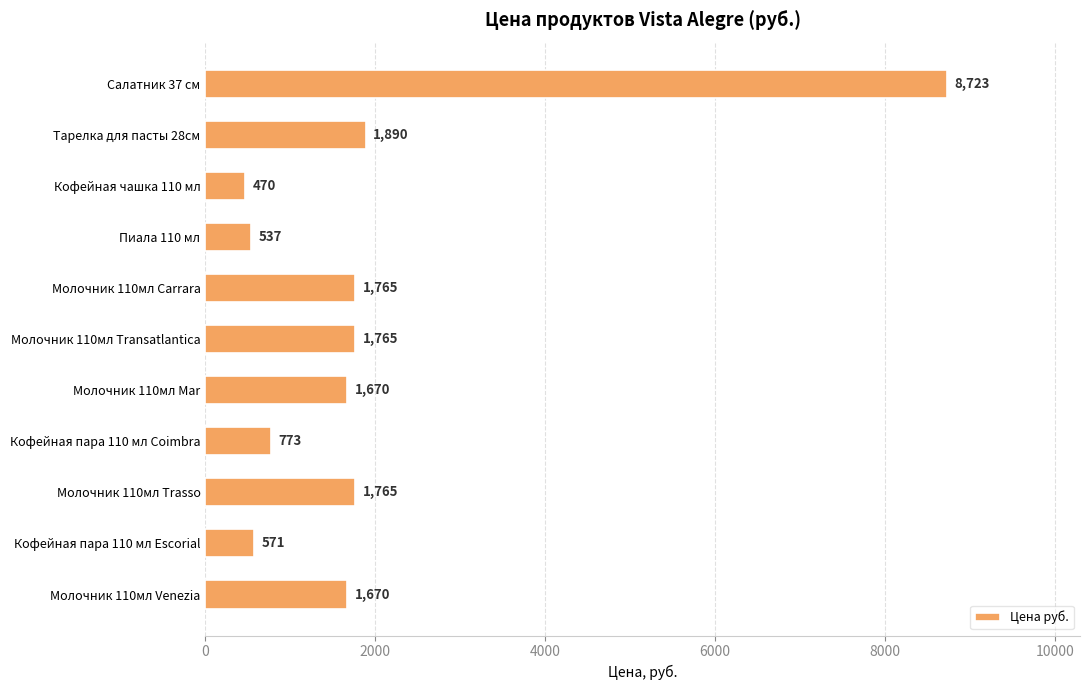

Between Молочник 110мл Mar and Салатник 37 см, which is larger?

Салатник 37 см